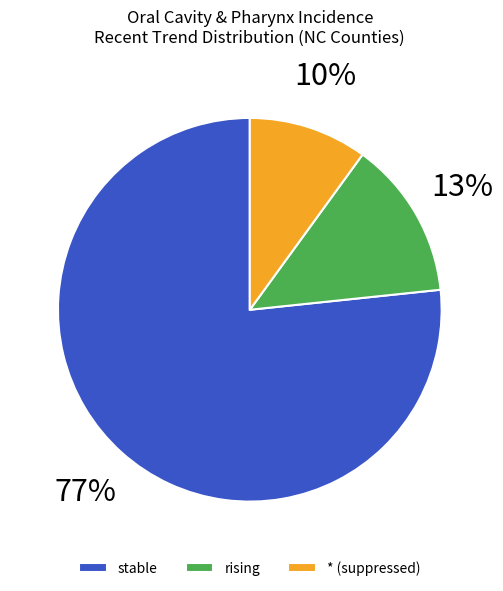

The stable slice represents 92% of the pie. True or false?

False